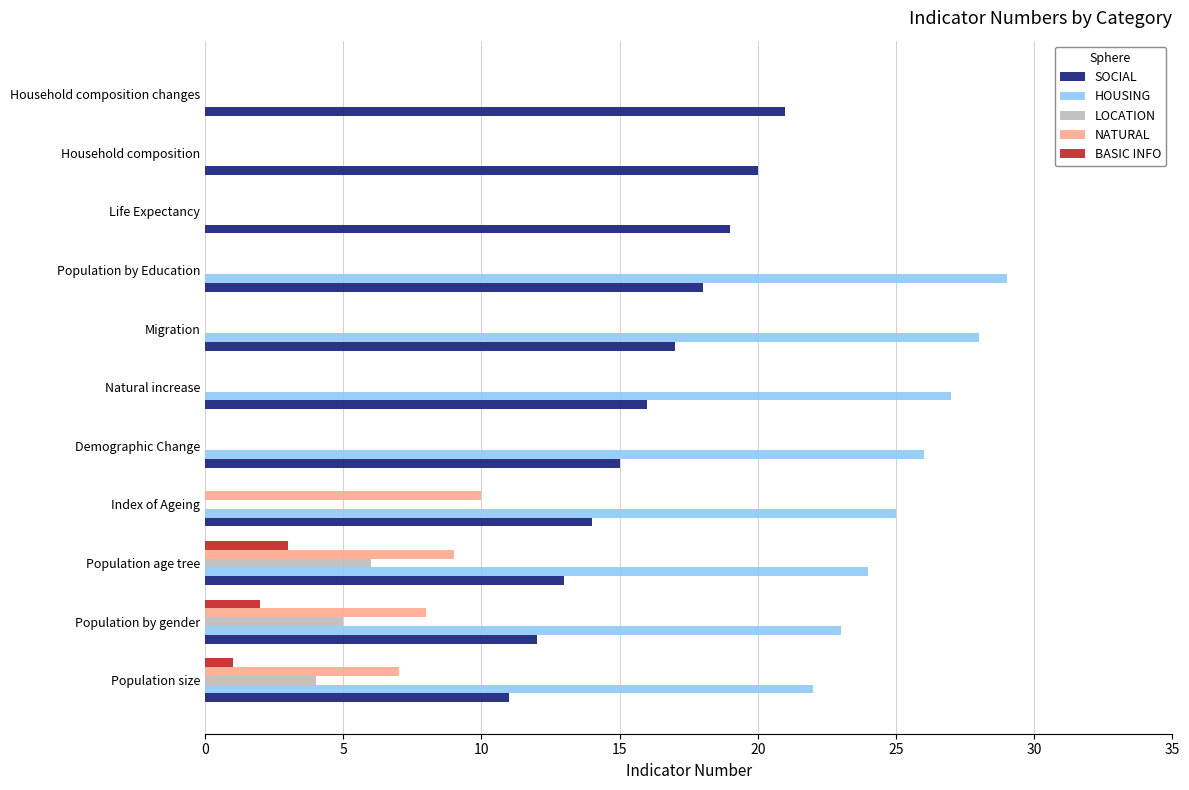

Is the value of SOCIAL at Life Expectancy greater than the value of BASIC INFO at Population size?

Yes